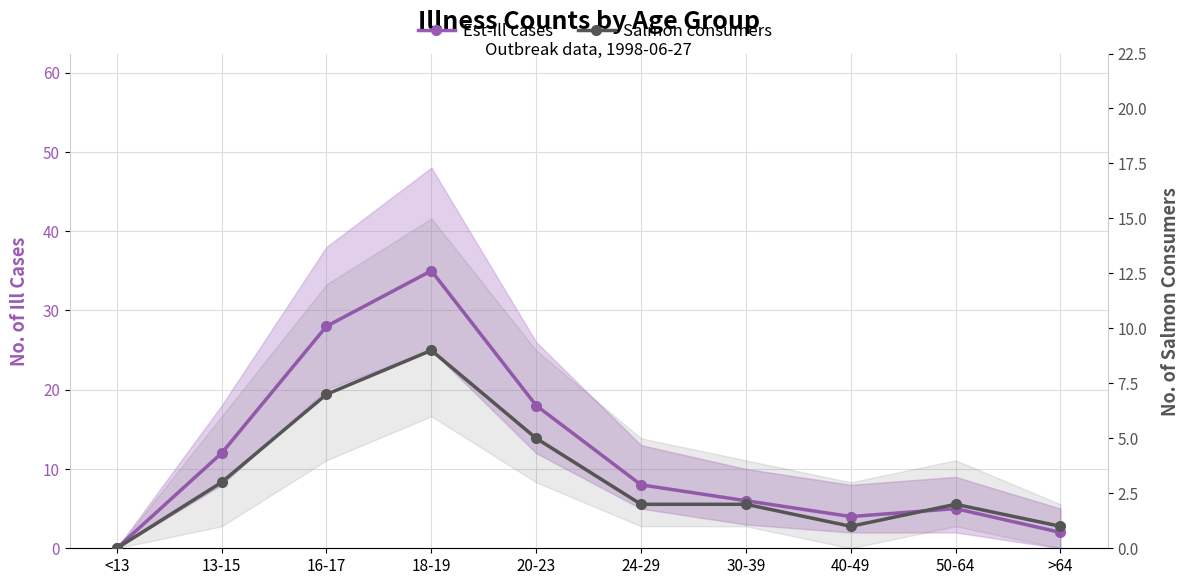

What is the value of the Salmon consumers point at the 4th from the left?

9